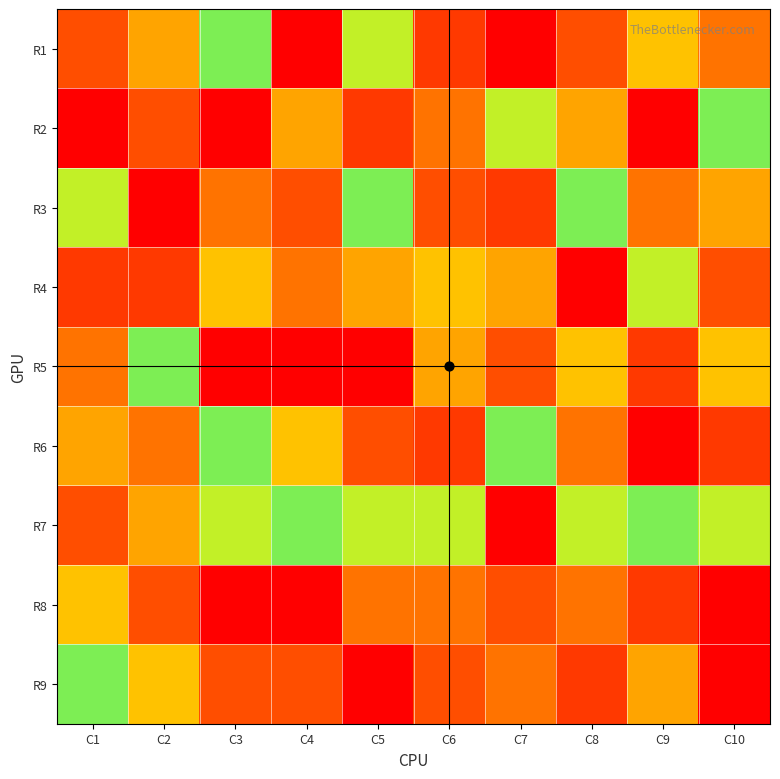

Reading left to right, what are all the values shown in this chart?

R1: C1=8	C2=7	C3=5	C4=1	C5=6	C6=2	C7=9	C8=8	C9=4	C10=3
R2: C1=9	C2=8	C3=1	C4=7	C5=2	C6=3	C7=6	C8=7	C9=1	C10=5
R3: C1=6	C2=9	C3=3	C4=8	C5=5	C6=8	C7=2	C8=5	C9=3	C10=7
R4: C1=2	C2=2	C3=4	C4=3	C5=7	C6=4	C7=7	C8=1	C9=6	C10=8
R5: C1=3	C2=5	C3=9	C4=9	C5=1	C6=7	C7=8	C8=4	C9=2	C10=4
R6: C1=7	C2=3	C3=5	C4=4	C5=8	C6=2	C7=5	C8=3	C9=9	C10=2
R7: C1=8	C2=7	C3=6	C4=5	C5=6	C6=6	C7=1	C8=6	C9=5	C10=6
R8: C1=4	C2=8	C3=1	C4=1	C5=3	C6=3	C7=8	C8=3	C9=2	C10=1
R9: C1=5	C2=4	C3=8	C4=8	C5=9	C6=8	C7=3	C8=2	C9=7	C10=9